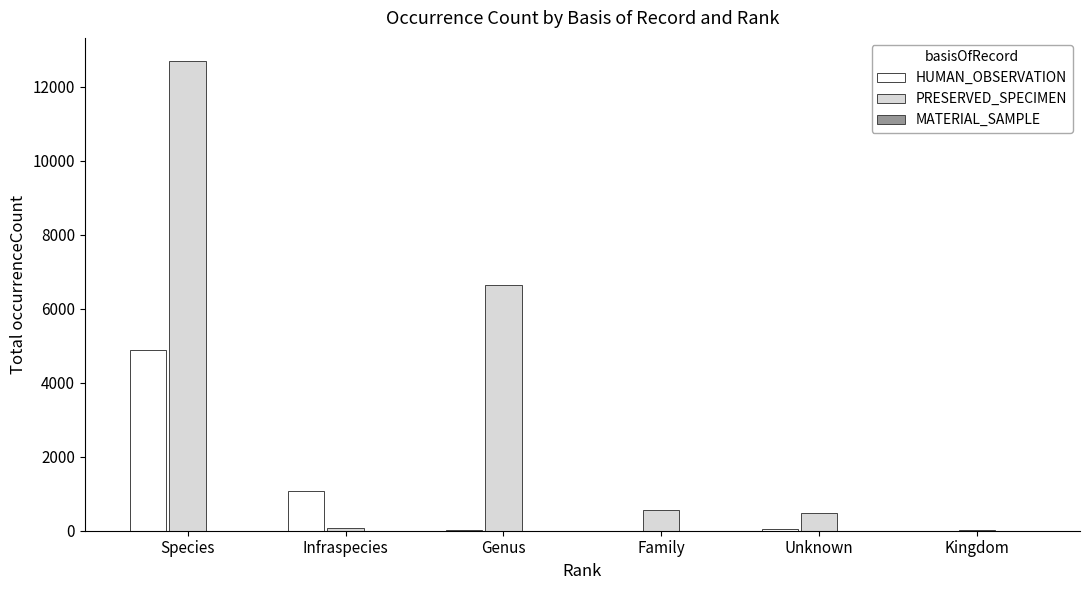

Which category has the highest value in the PRESERVED_SPECIMEN series?

Species